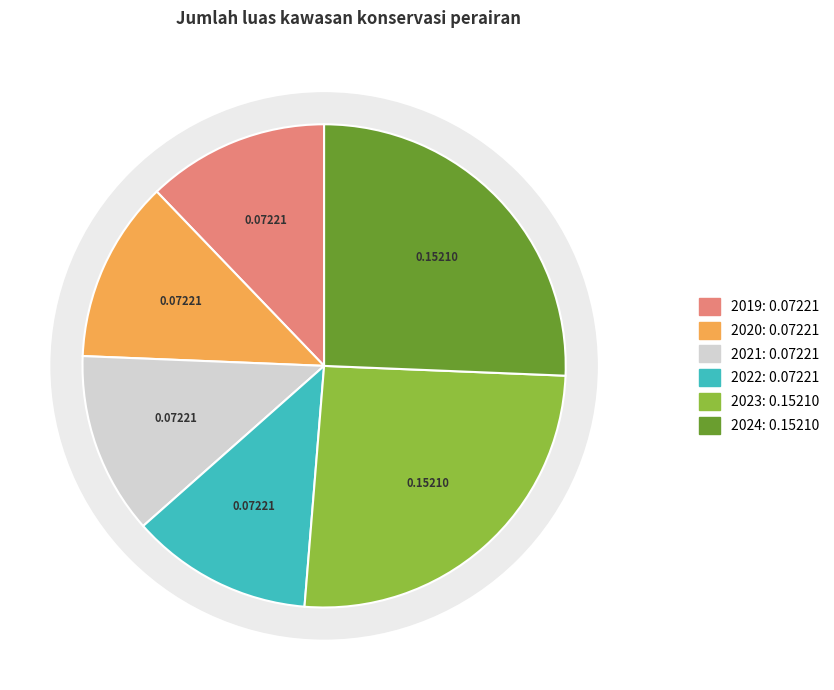

True or false: 2024 accounts for 31% of the total.

False